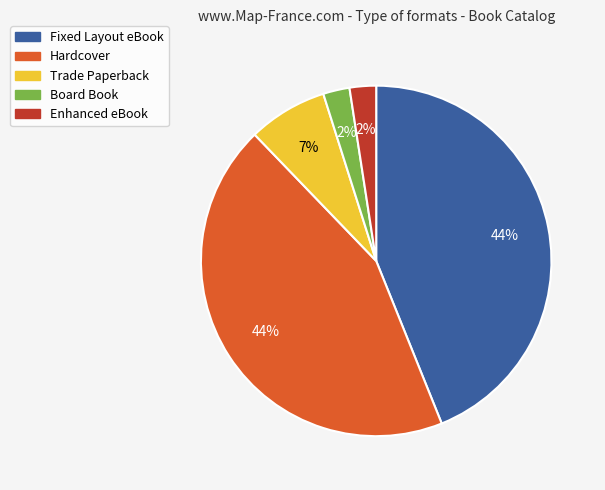

Approximately how many times larger is the value at Fixed Layout eBook compared to Hardcover?

1.0